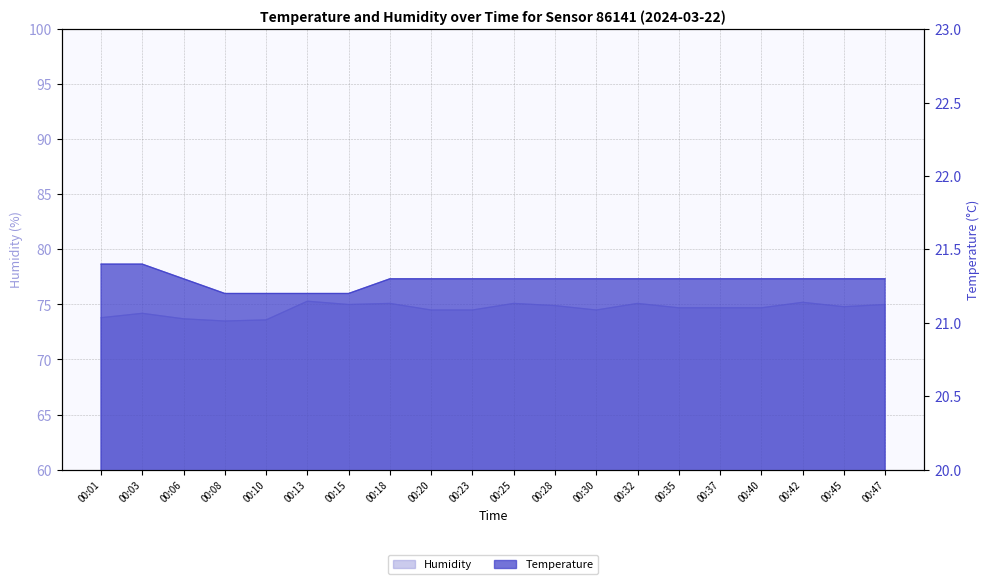

Count the temperature values in the range 21 to 22.

20